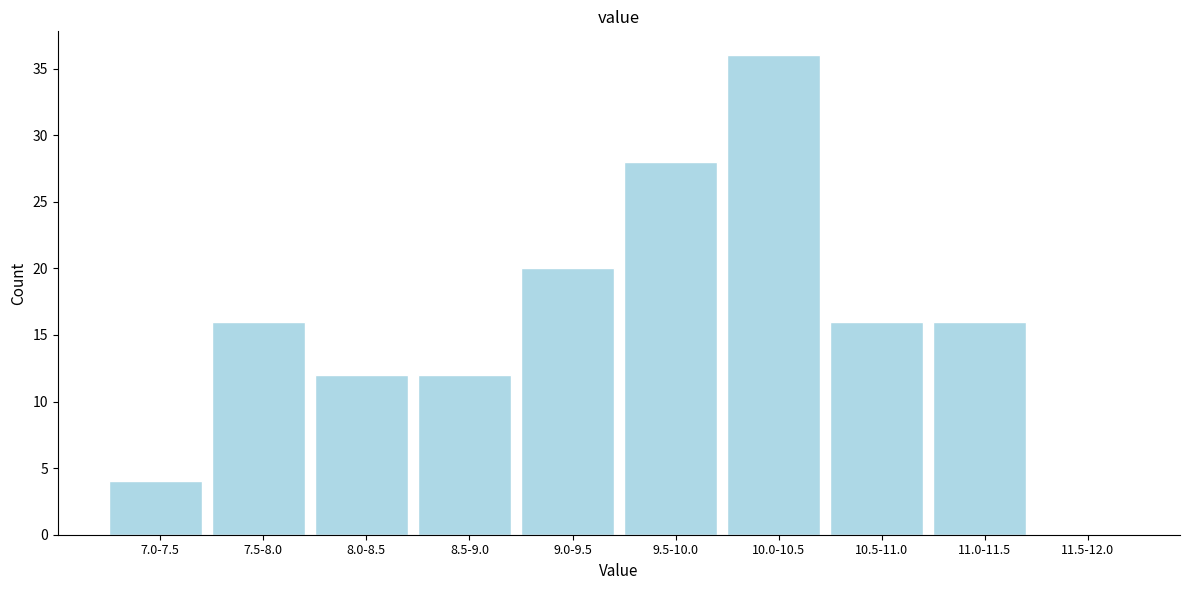

Reading right to left, list all the values displayed in this chart.

11.5-12.0=0	11.0-11.5=16	10.5-11.0=16	10.0-10.5=36	9.5-10.0=28	9.0-9.5=20	8.5-9.0=12	8.0-8.5=12	7.5-8.0=16	7.0-7.5=4